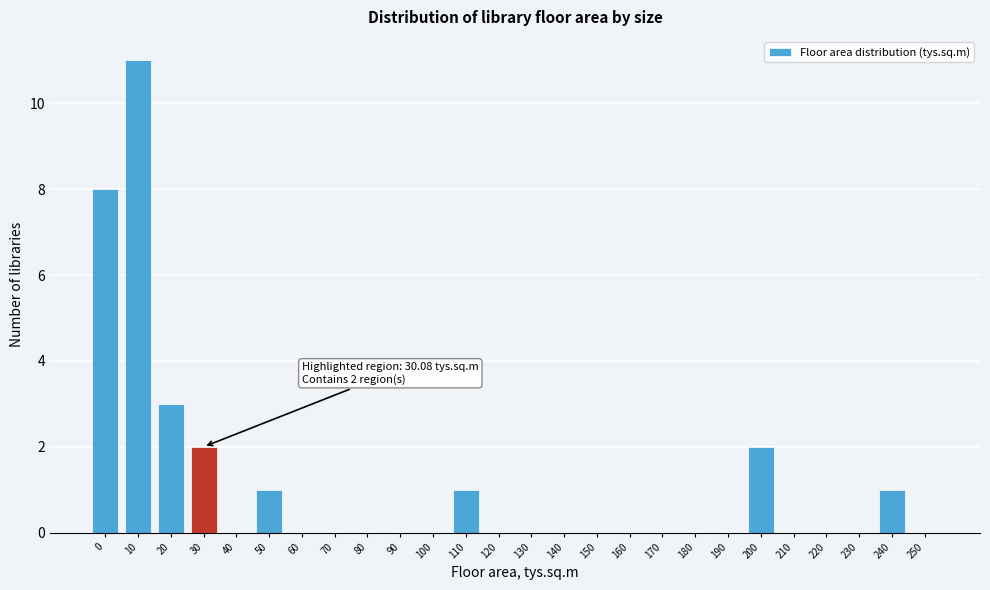

Reading left to right, list all the values displayed in this chart.

0=8	10=11	20=3	30=2	40=0	50=1	60=0	70=0	80=0	90=0	100=0	110=1	120=0	130=0	140=0	150=0	160=0	170=0	180=0	190=0	200=2	210=0	220=0	230=0	240=1	250=0